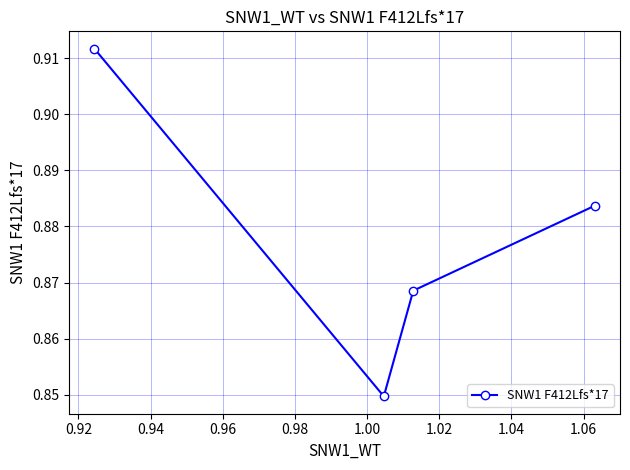

Count the values in the range 0 to 1.

4